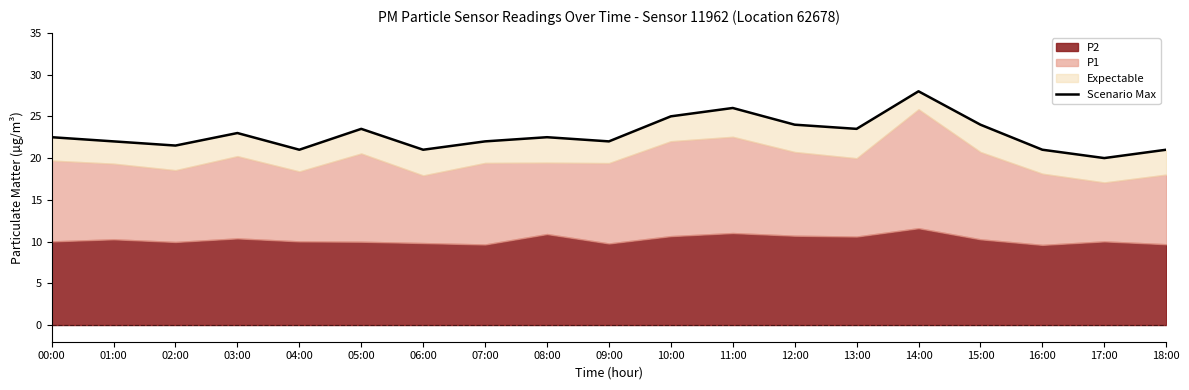

Read the value at 17:00.

20.0